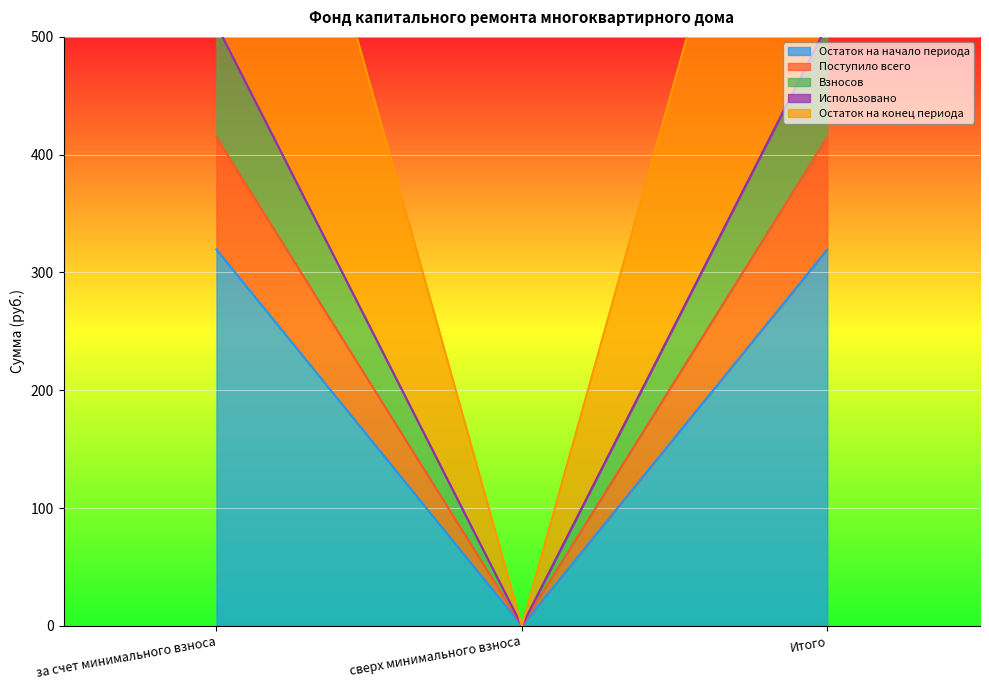

The Остаток на начало периода series shows 0.0 at сверх минимального взноса. True or false?

True